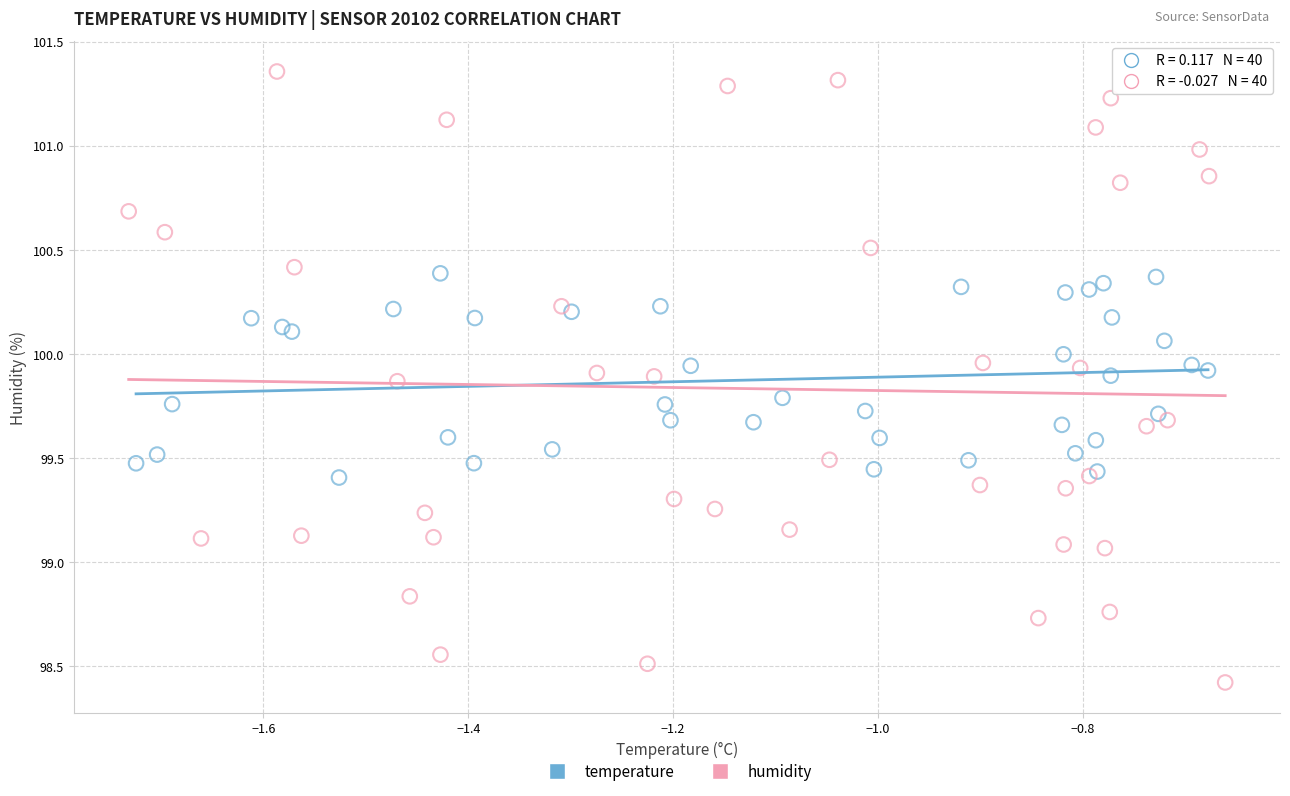

Which series reaches the minimum Y coordinate?

humidity